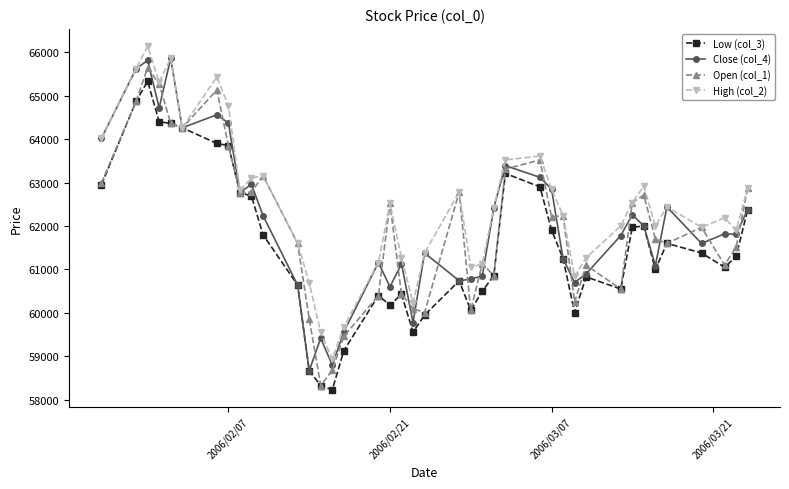

What is the minimum value for Low (col_3)?

58230